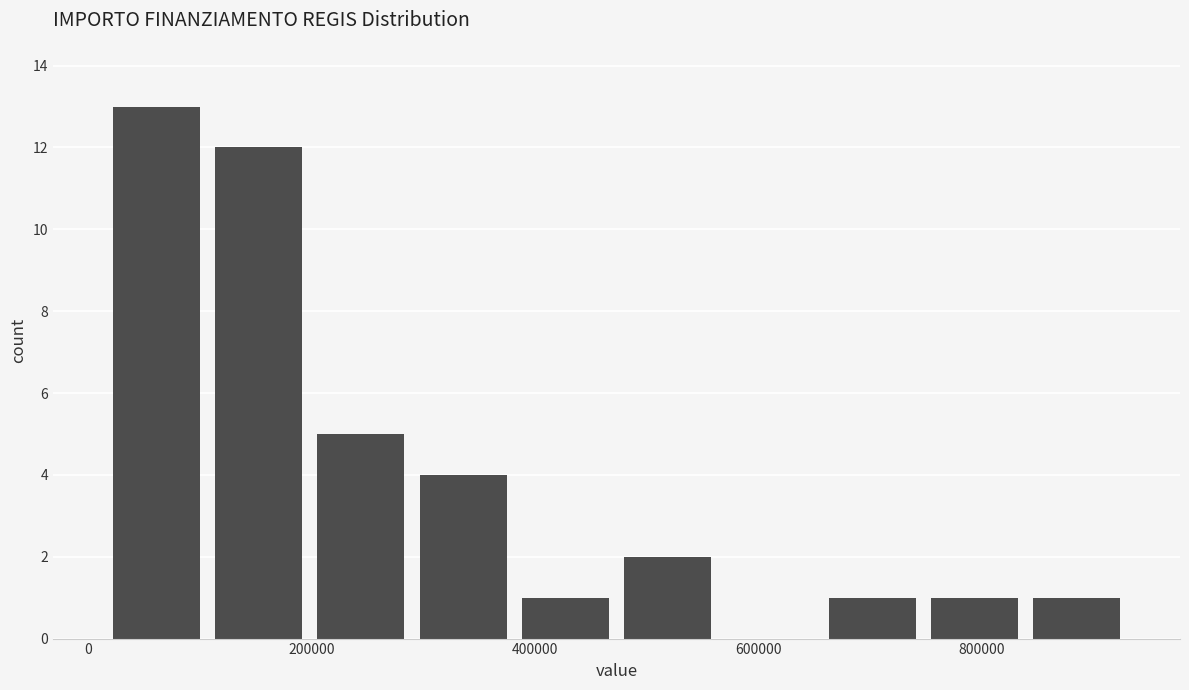

Over which range of the x-axis is the bar tallest?

20000 to 100000